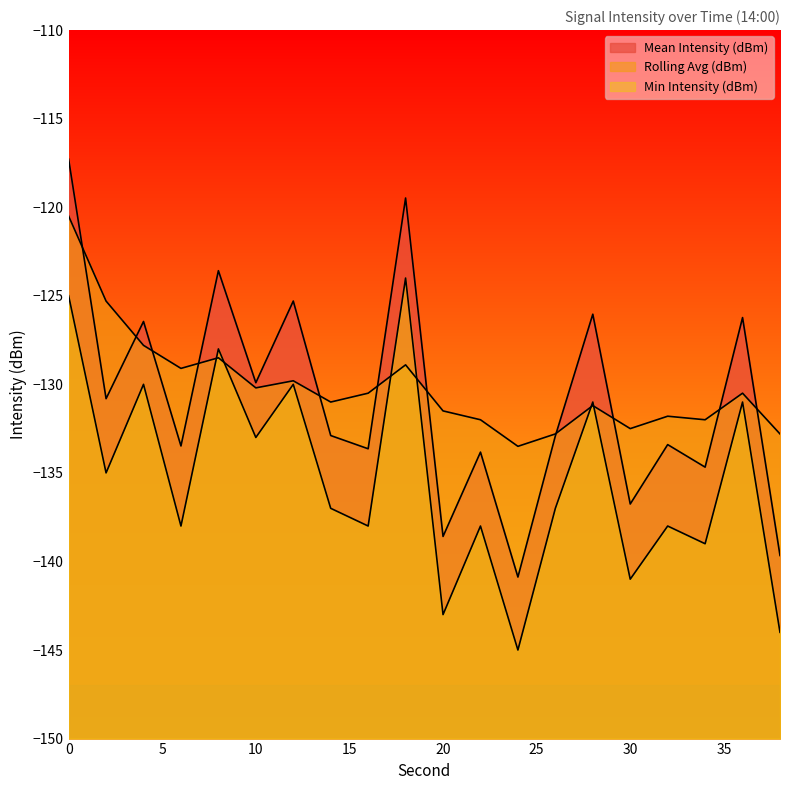

What is the difference between the highest and lowest values at 12?

4.7